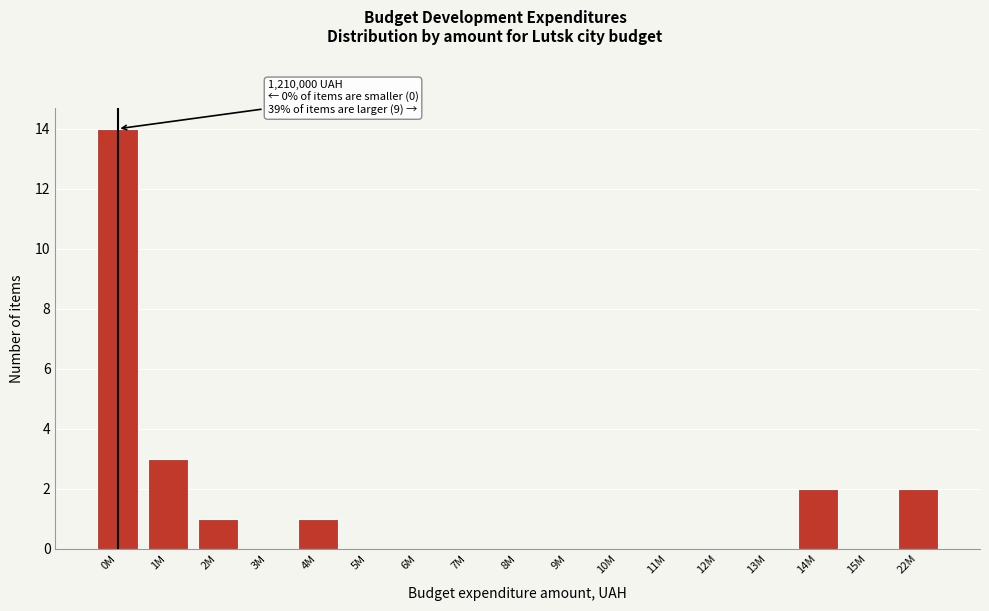

Reading left to right, extract all data points from this chart.

0M=14	1M=3	2M=1	3M=0	4M=1	5M=0	6M=0	7M=0	8M=0	9M=0	10M=0	11M=0	12M=0	13M=0	14M=2	15M=0	22M=2